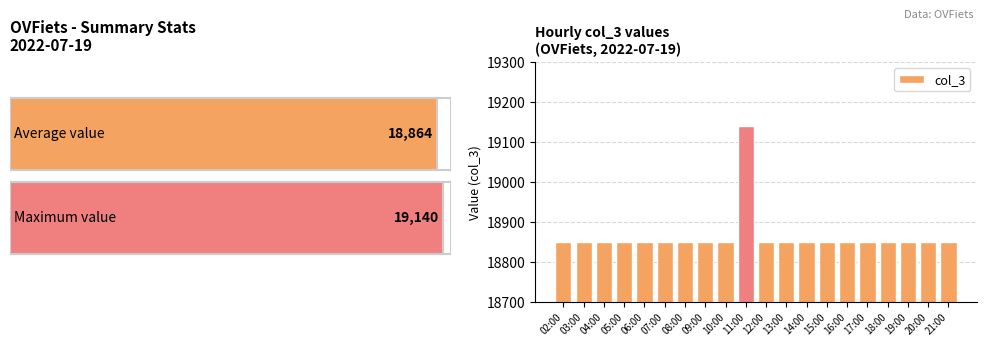

What is the difference between the maximum and minimum values?

290